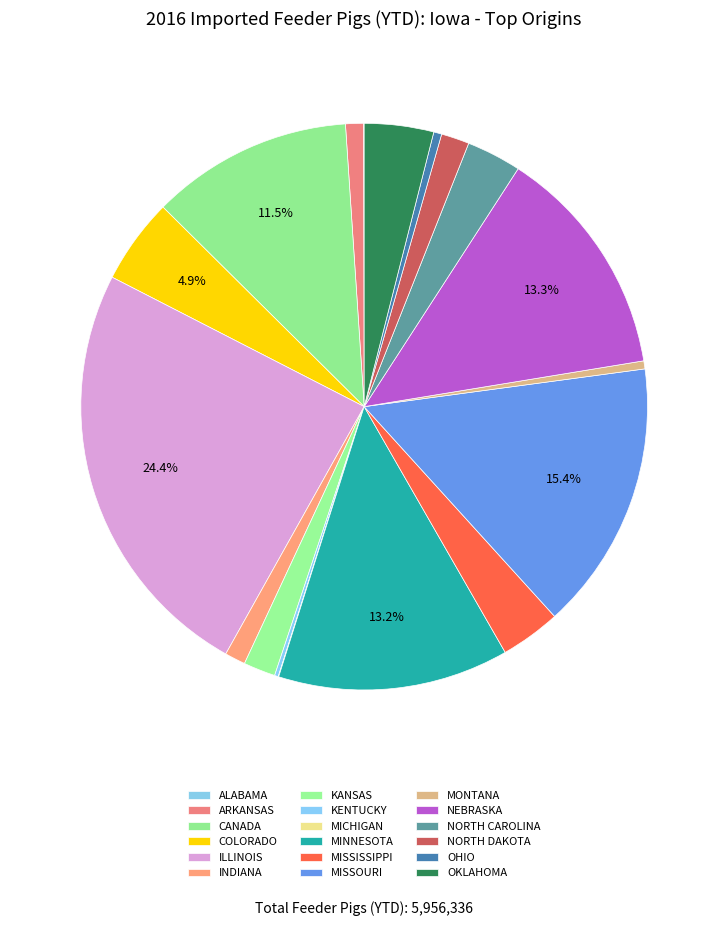

Which slice is the largest?

ILLINOIS